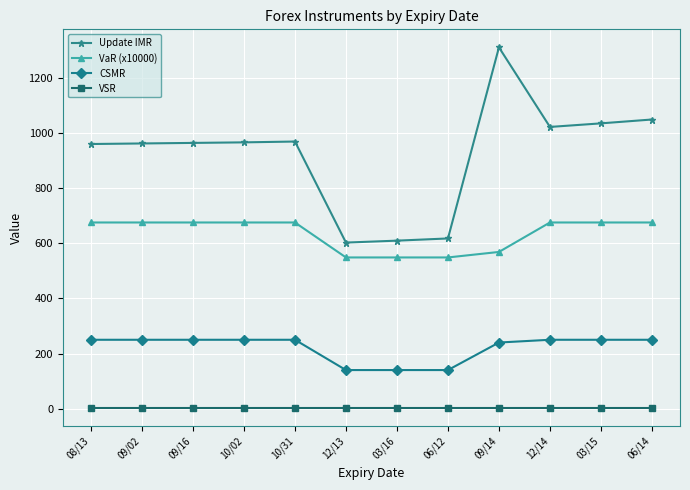

What is the difference between the maximum and minimum values in the VaR (x10000) series?

127